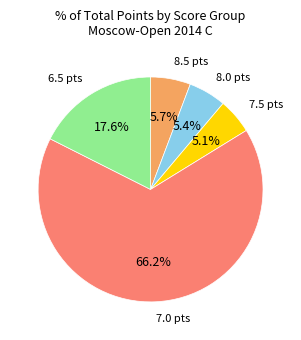

Is there a majority slice in this chart?

Yes